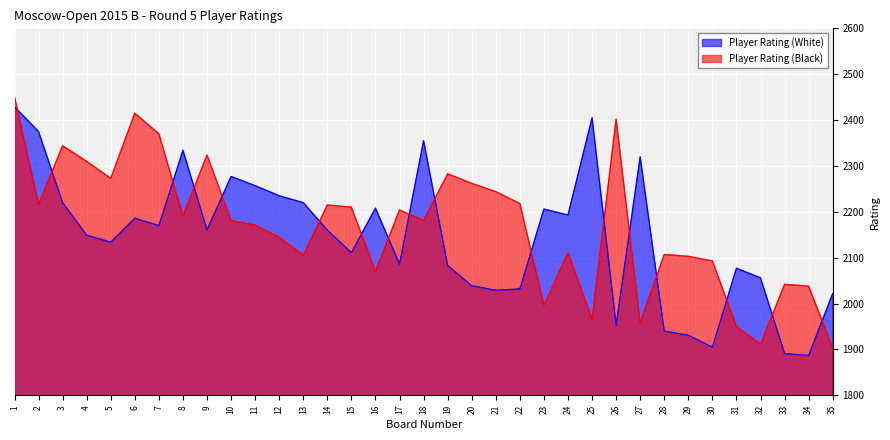

Which series ends up on top after the final intersection of Player Rating (Black) and Player Rating (White)?

Player Rating (White)